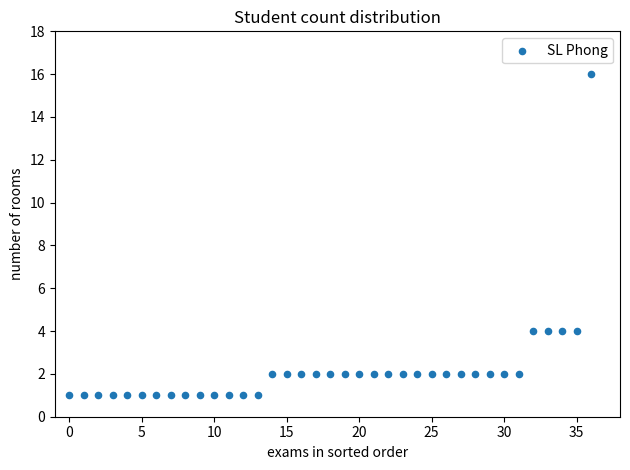

What is the range of Y values (max minus min)?

15